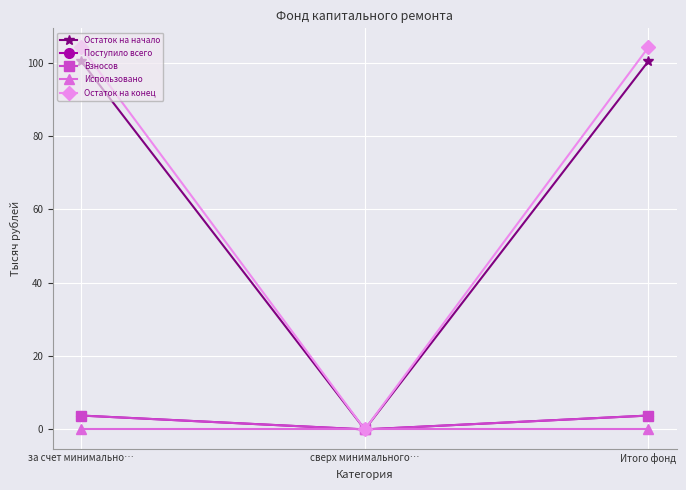

Which series changed the most between сверх минимального… and Итого фонд?

Остаток на конец